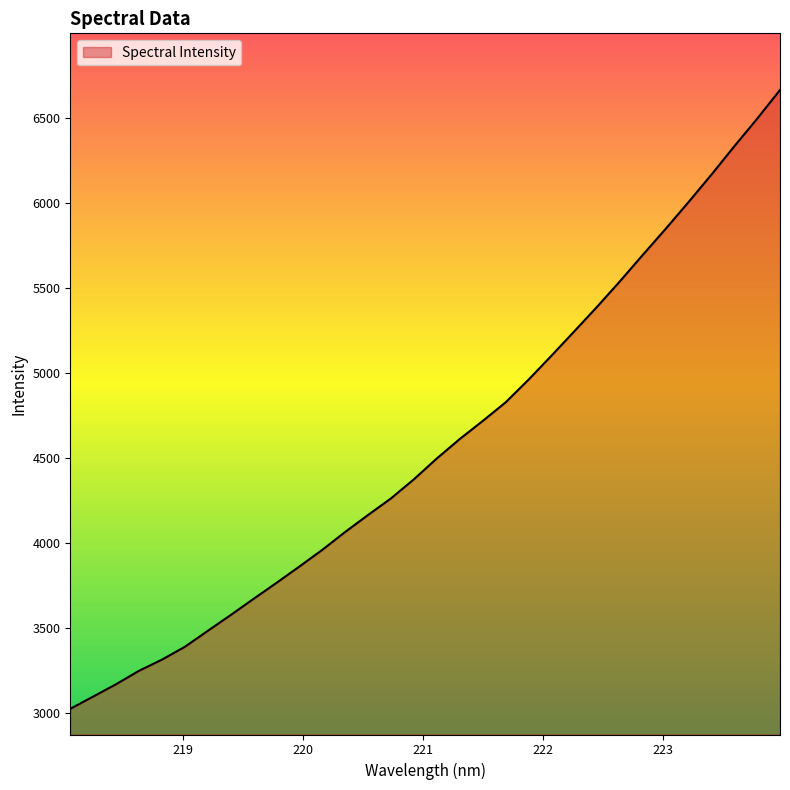

What is the difference between the maximum and minimum values?

3639.4